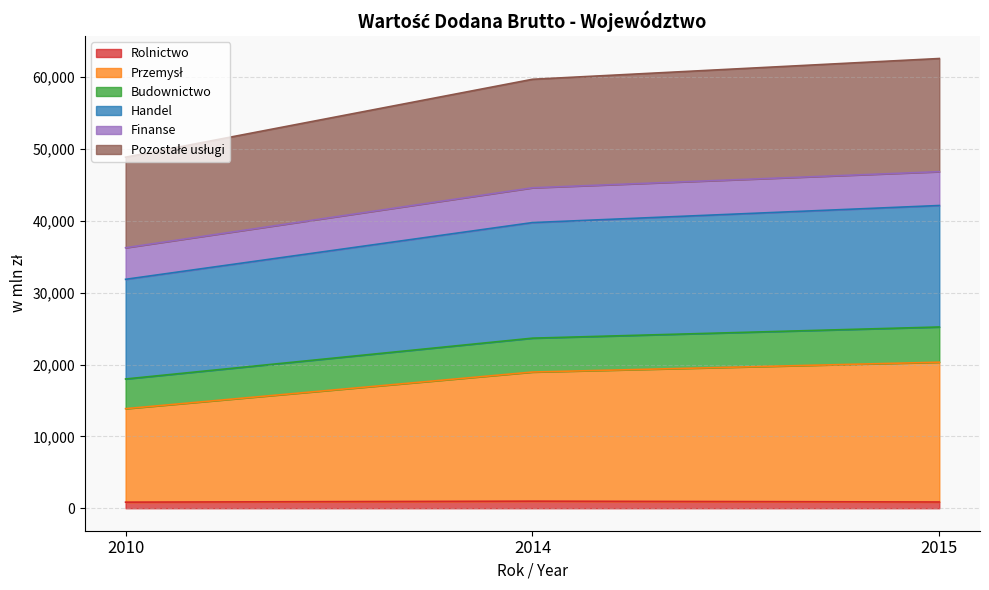

Does the chart display data point markers on the line(s)?

No